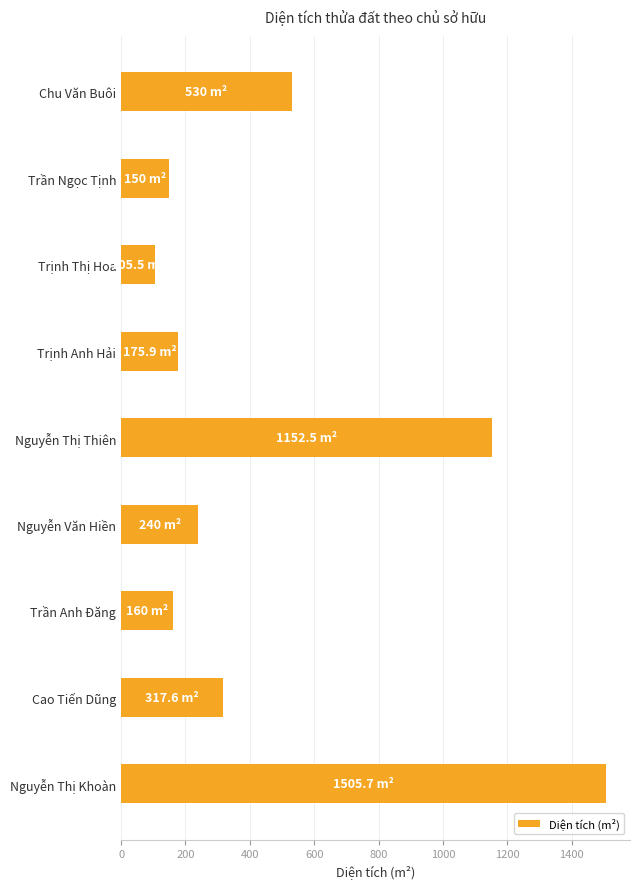

What is the average value?

481.9